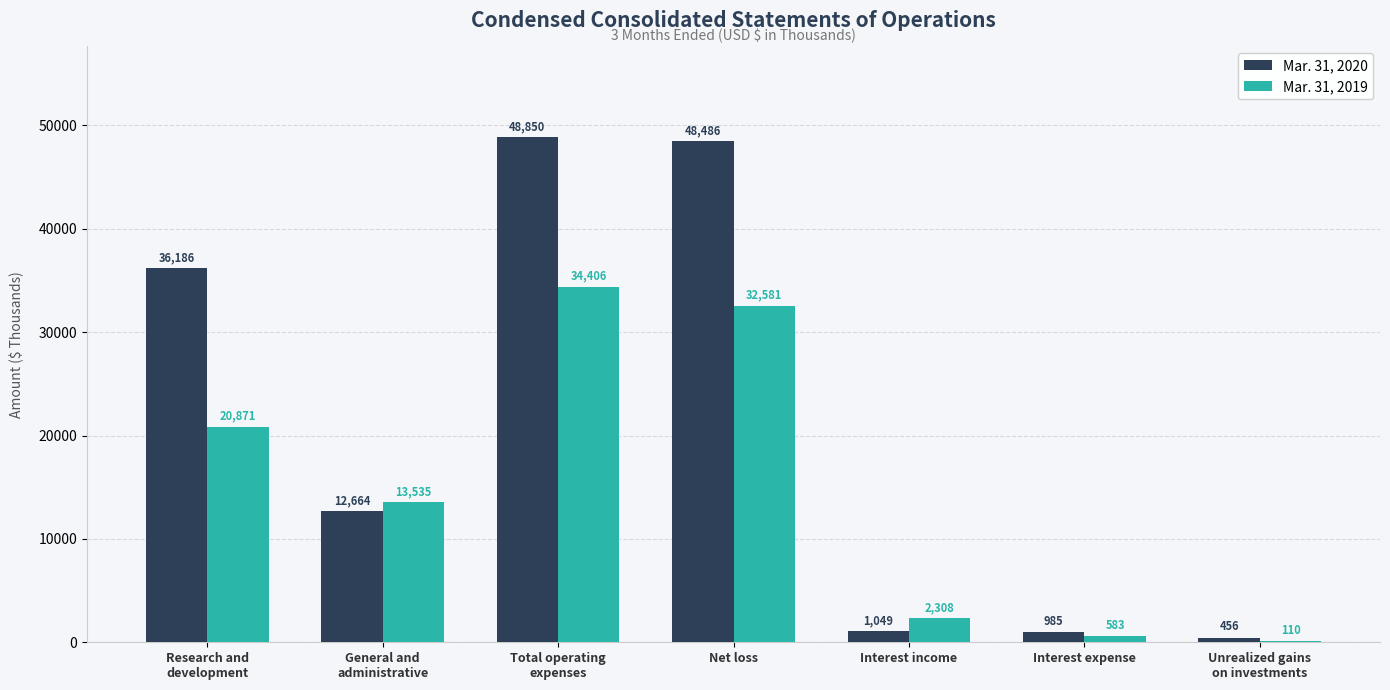

Reading right to left, what are all the values shown in this chart?

Mar. 31, 2020: Unrealized gains
on investments=456	Interest expense=985	Interest income=1049	Net loss=48486	Total operating
expenses=48850	General and
administrative=12664	Research and
development=36186
Mar. 31, 2019: Unrealized gains
on investments=110	Interest expense=583	Interest income=2308	Net loss=32581	Total operating
expenses=34406	General and
administrative=13535	Research and
development=20871